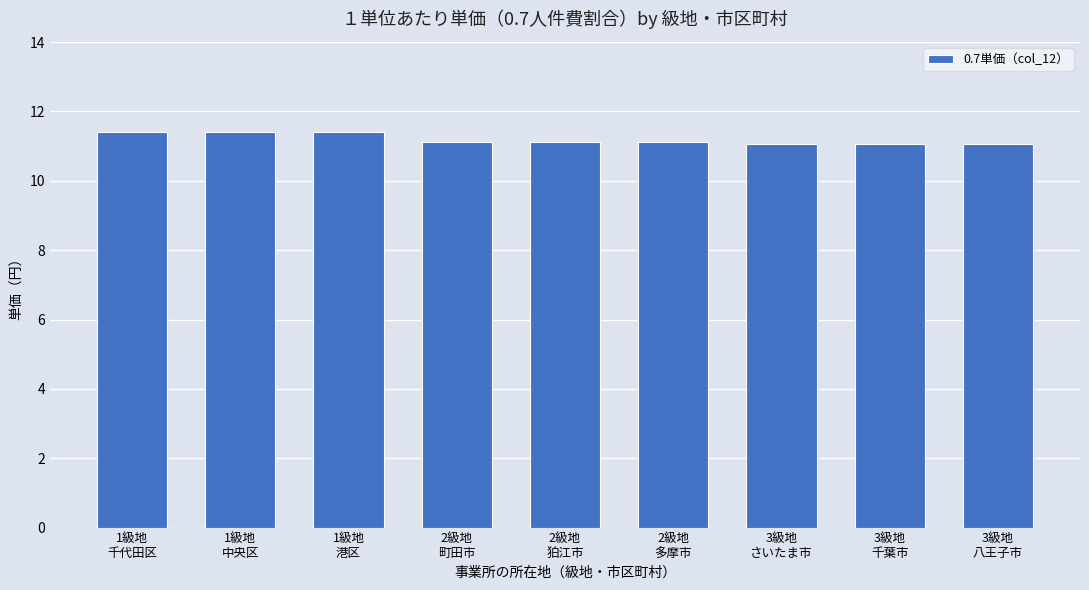

What is the sum of all values?

100.7